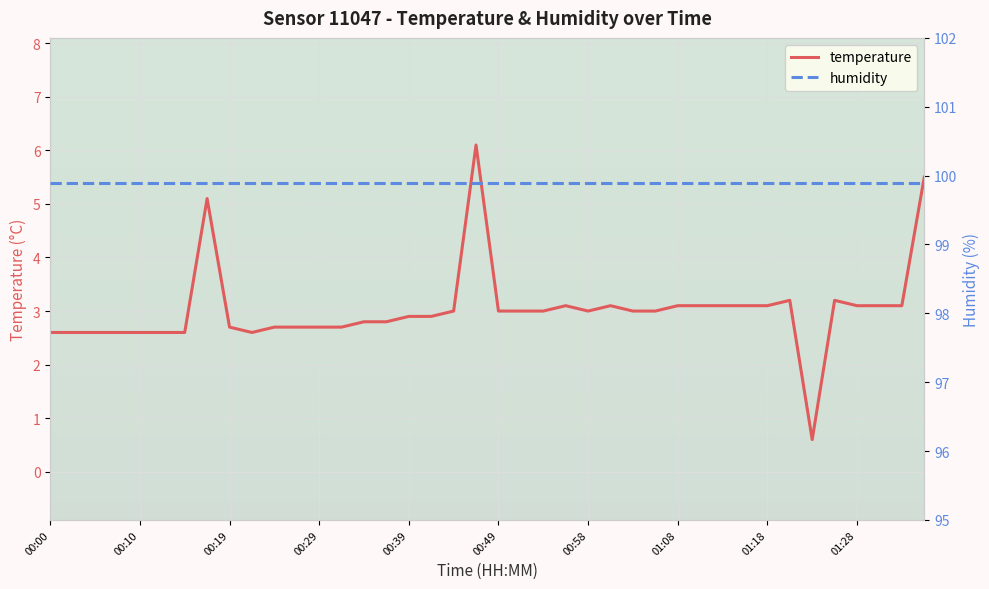

True or false: temperature and humidity cross at least once.

False